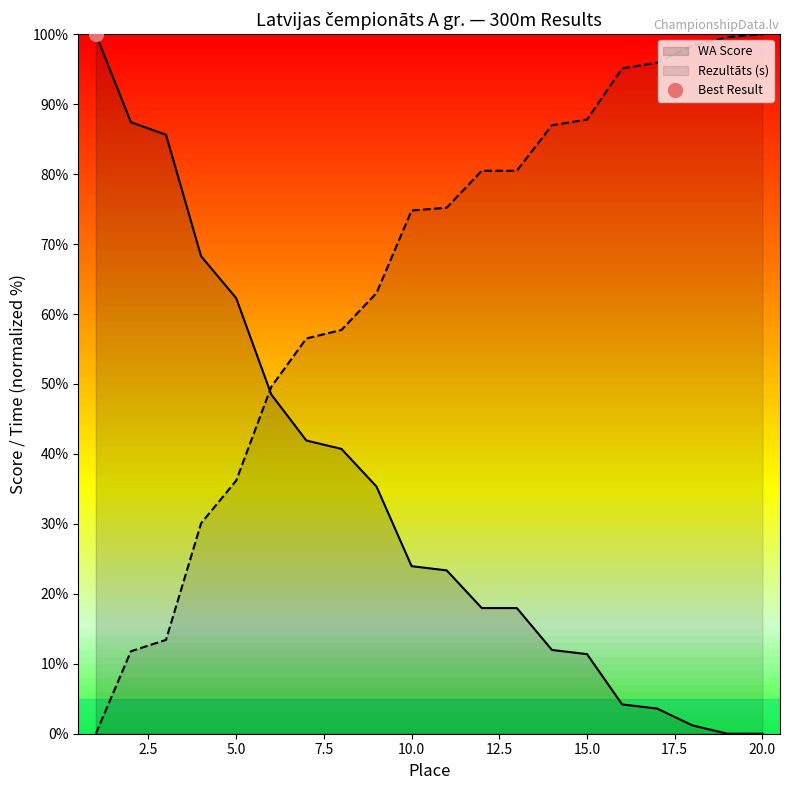

Between 15 and 1, which is larger?

15